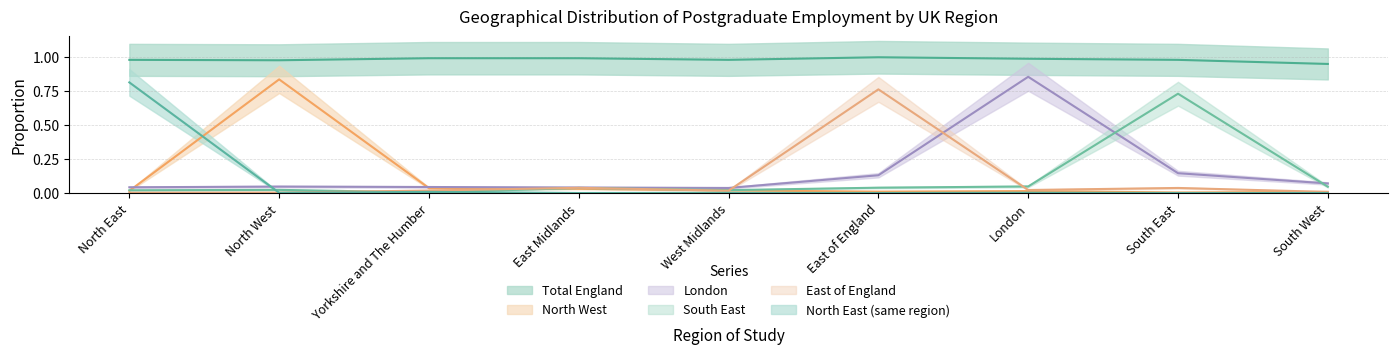

What is the label of the 8th point from the left?

South East